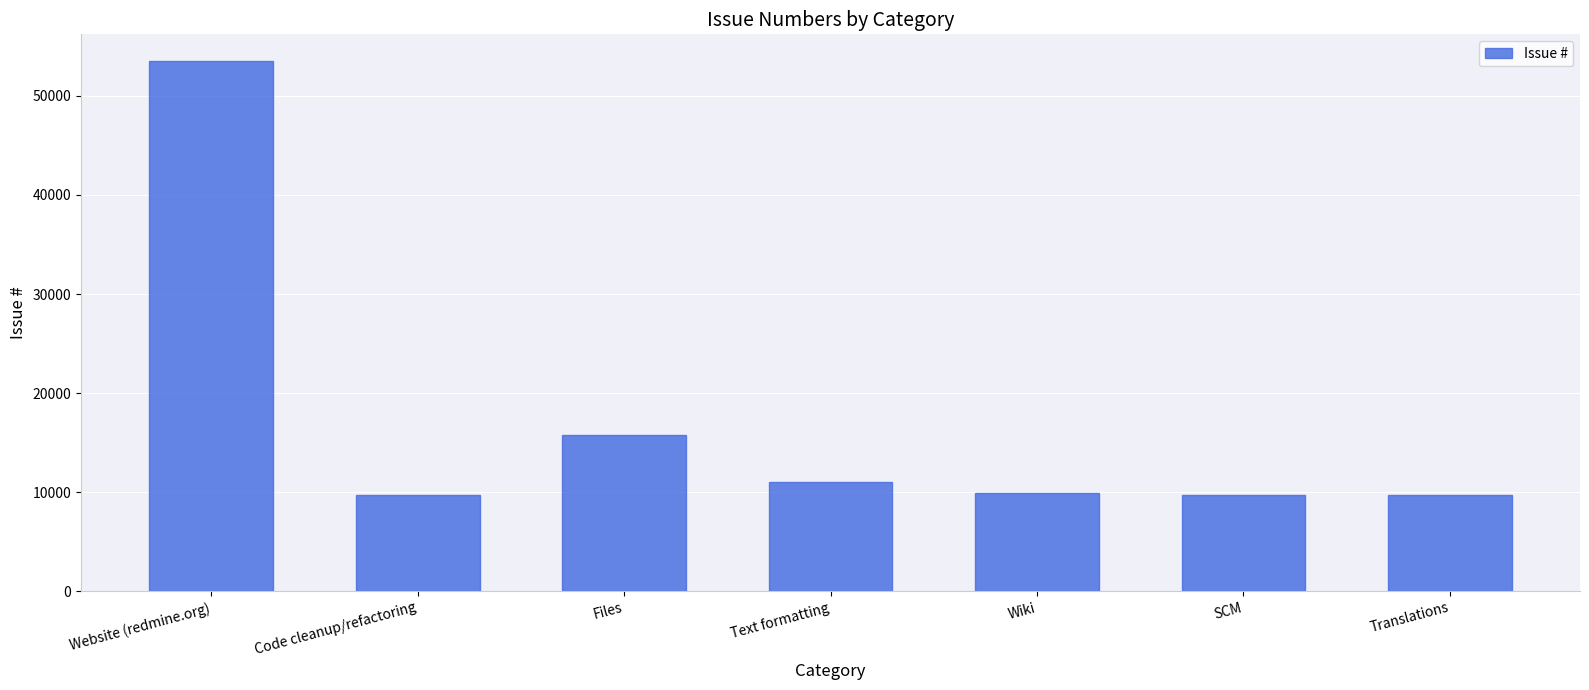

How many bars are there in total?

7